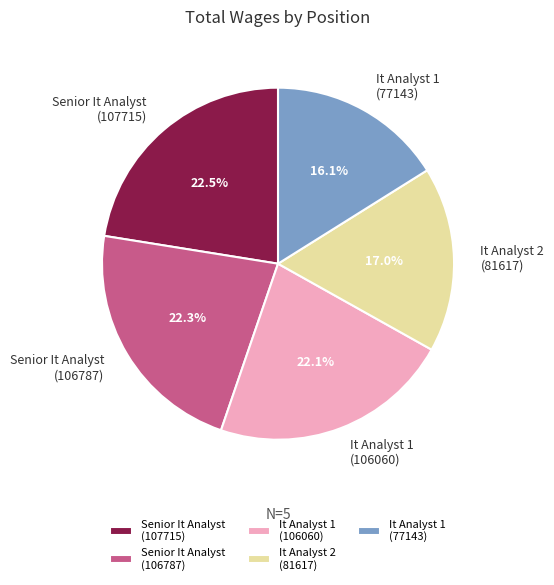

What is the total percentage of Senior It Analyst (106787) and It Analyst 2 (81617)?

39.3%